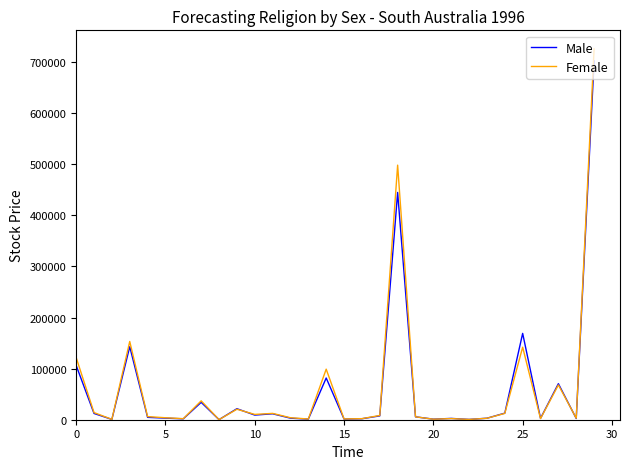

True or false: Male has more than 0 points higher than both neighbors.

True